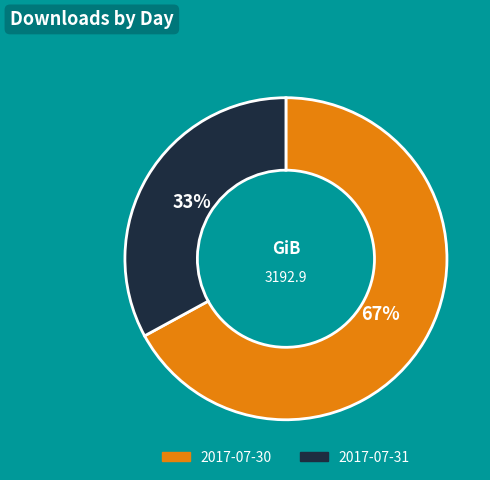

To the nearest percent, what percentage of the pie is 2017-07-30?

67%